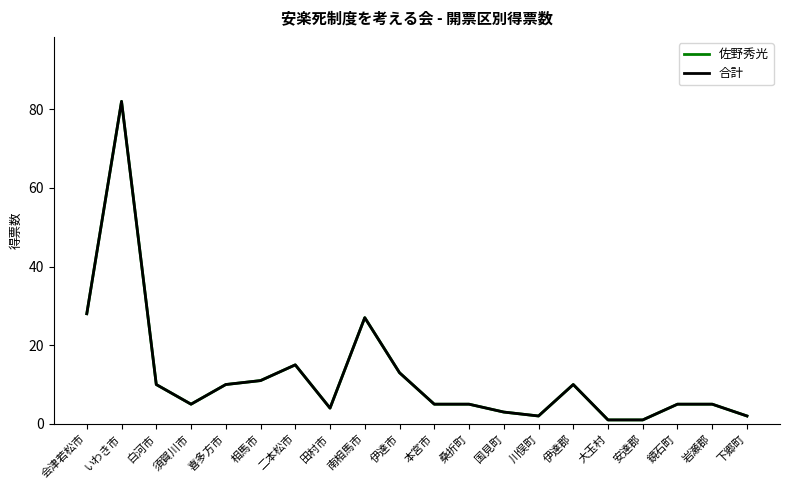

The value of 合計 at 白河市 is 13. True or false?

False